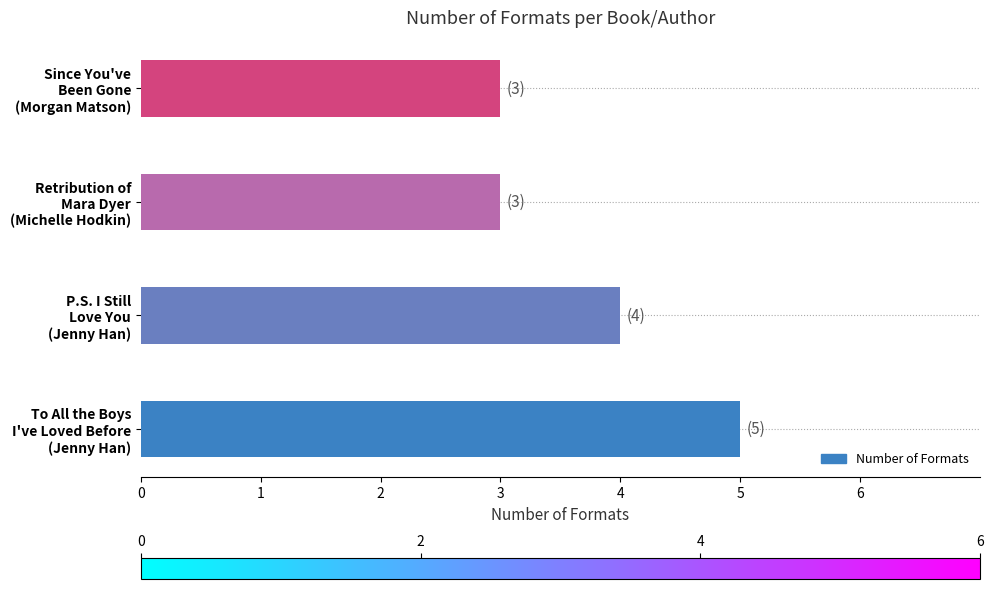

What is the sum of all values?

15